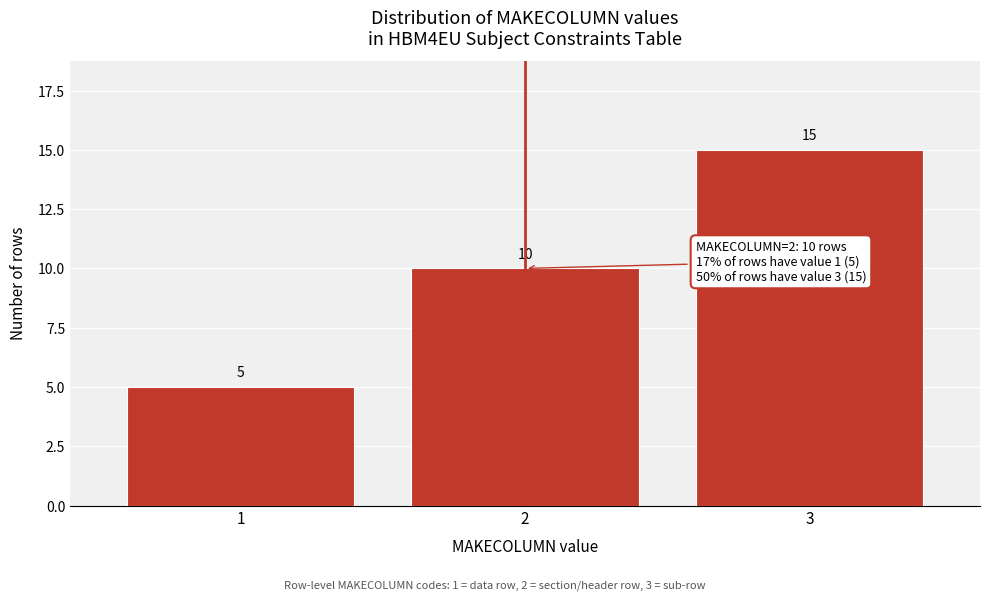

Reading left to right, extract all data points from this chart.

1=5	2=10	3=15